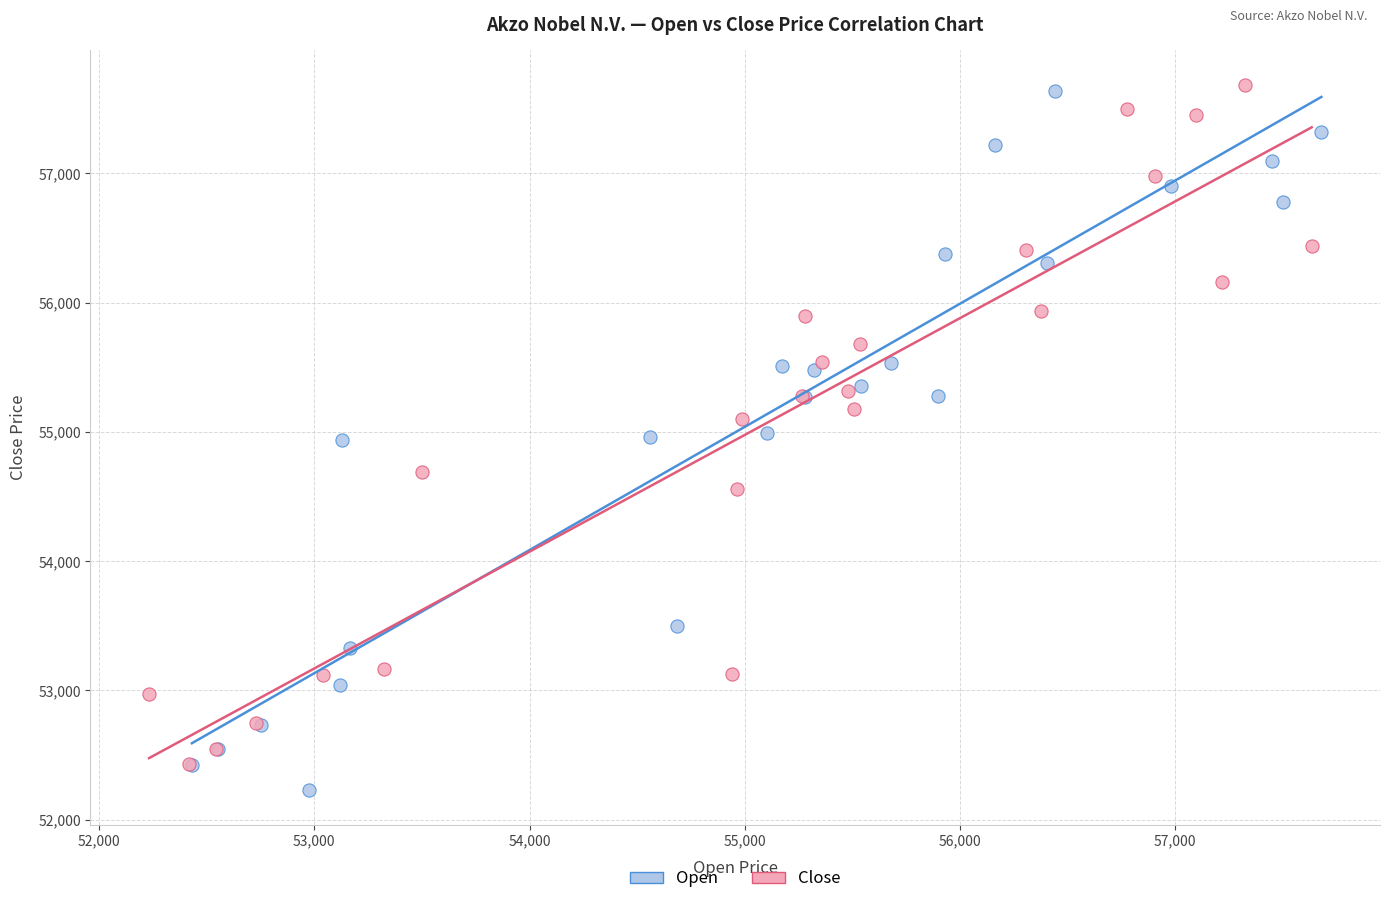

Which series has the largest Y range (max minus min)?

Open